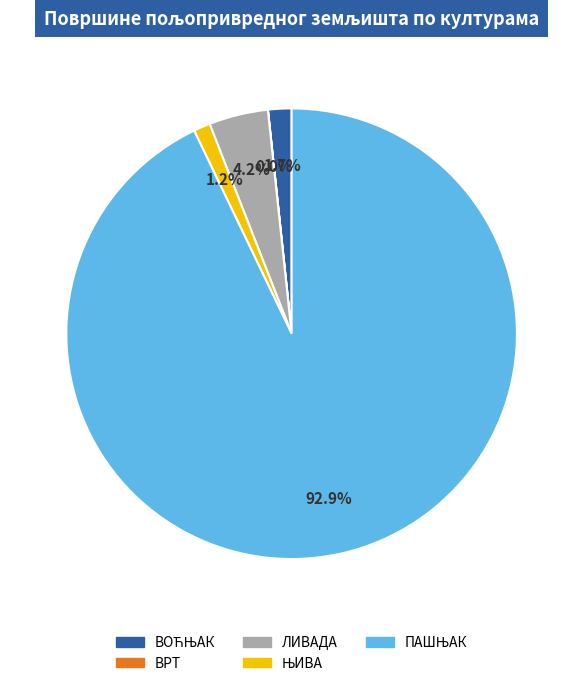

Is there a majority slice in this chart?

Yes